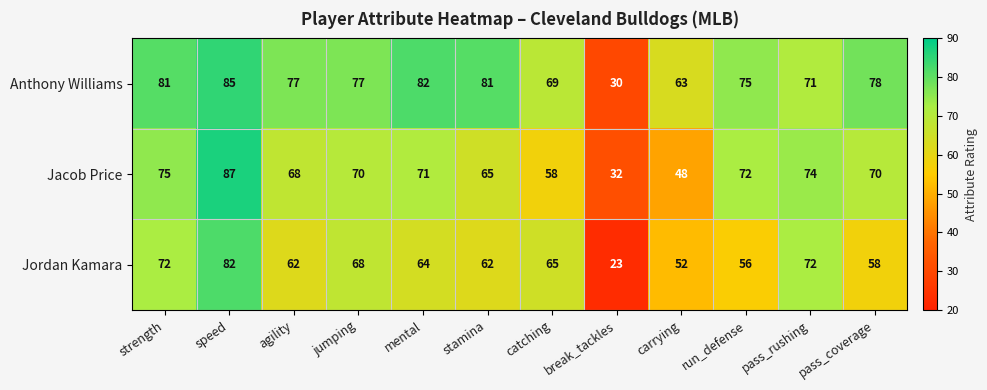

What is the greatest value displayed?

87